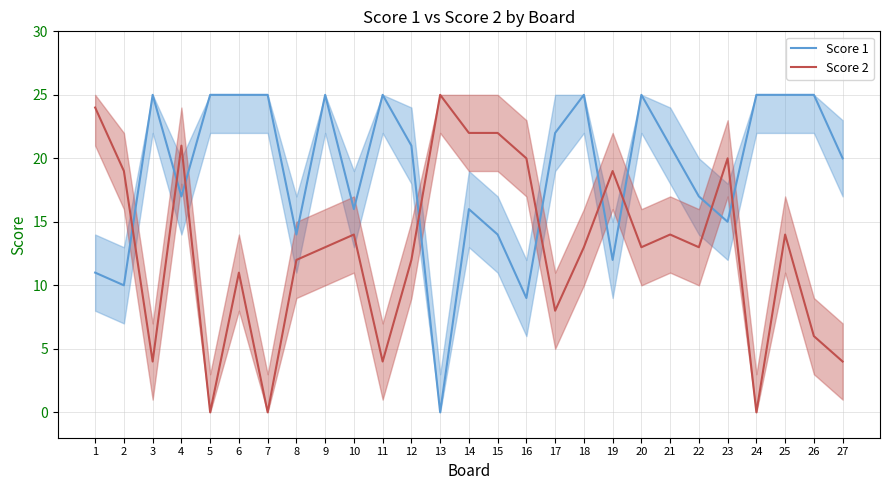

Which series has the widest spread of values?

Score 1